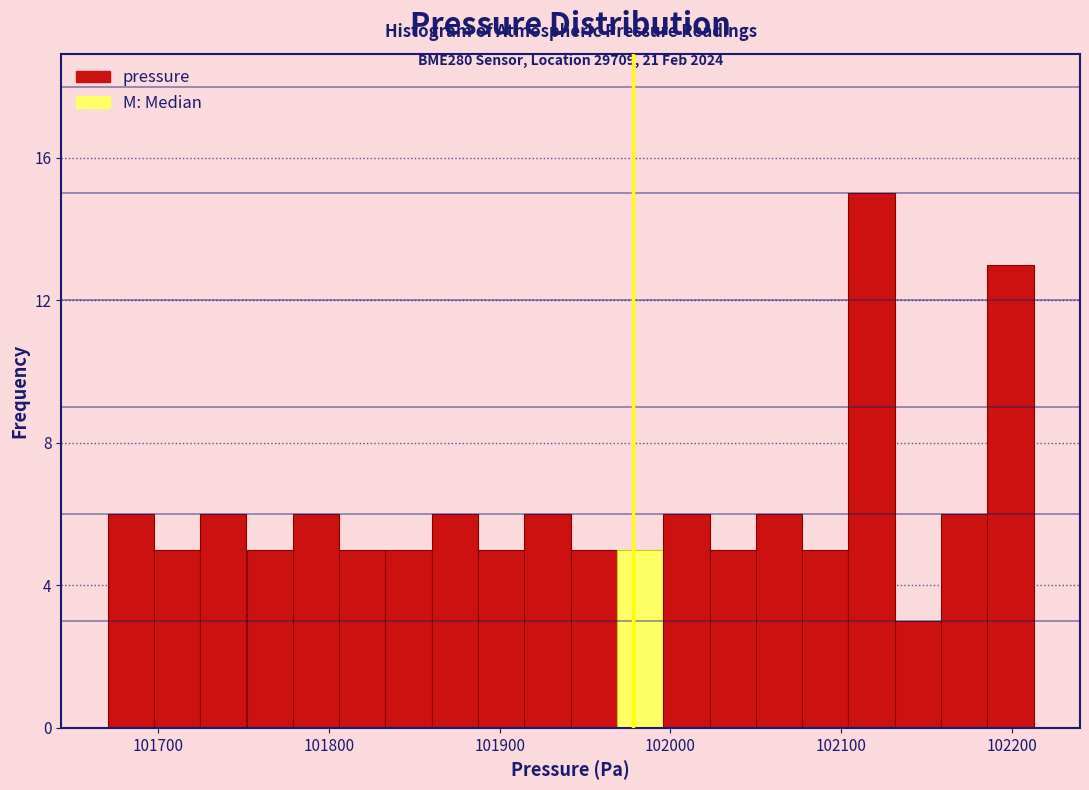

Around what value on the x-axis is the tallest bar? Give the approximate position of its centre, as read against the axis.

102120